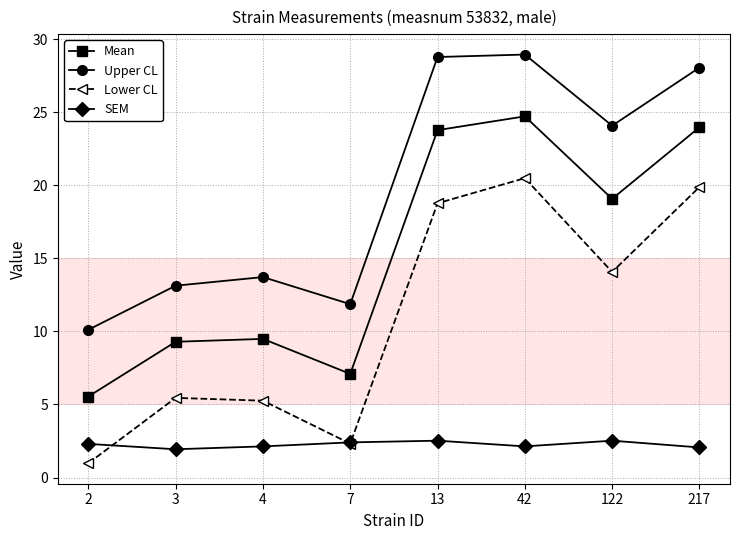

Read the SEM value at 122.

2.5